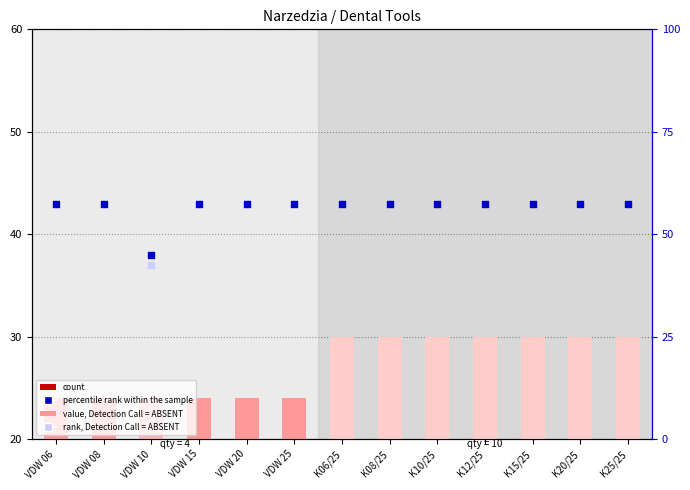

What is the total value across all series at K10/25?

53